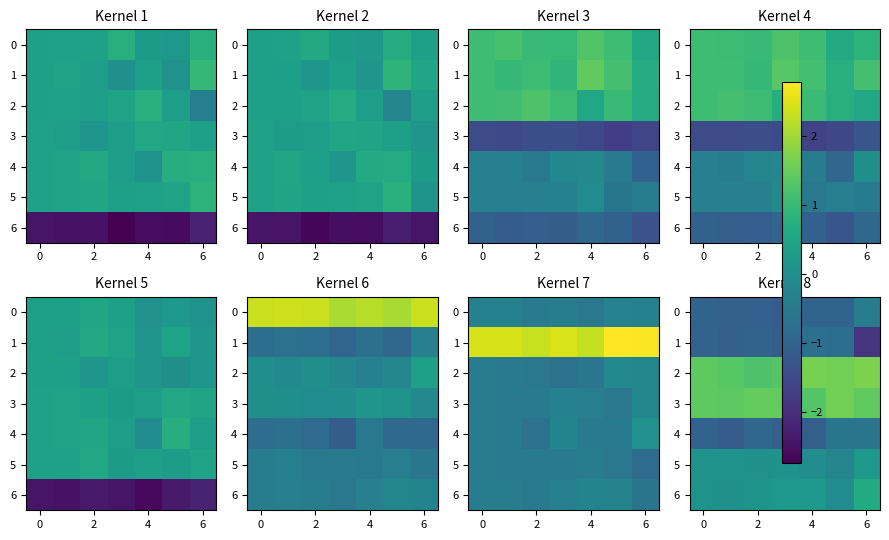

What is the average value of the row_0 series?

-0.9